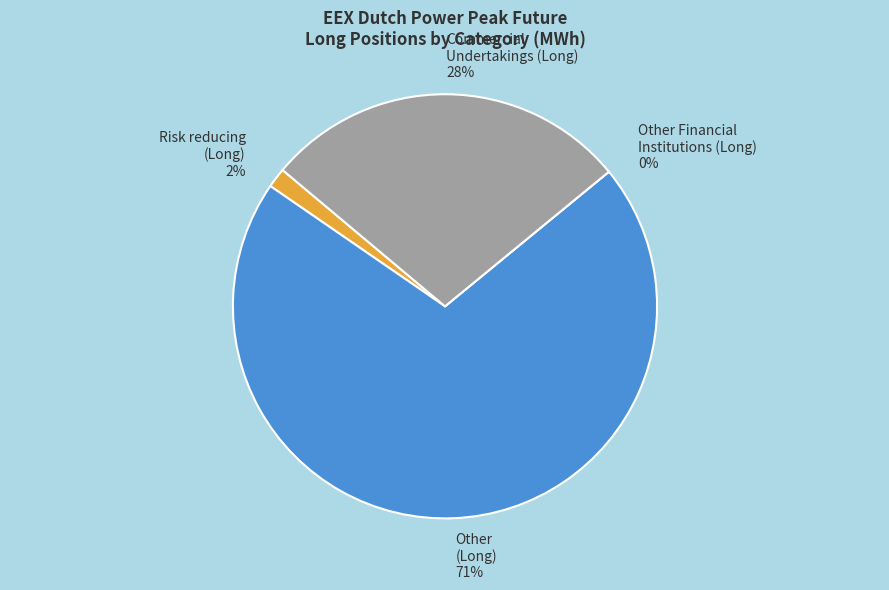

To the nearest percent, what is the difference between the largest and smallest slice percentages?

71%